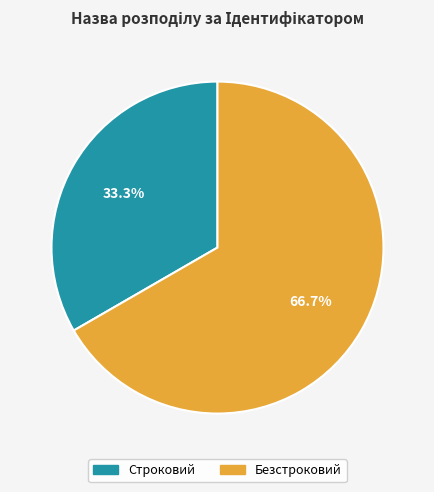

Rank the categories by value from highest to lowest.

Безстроковий, Строковий